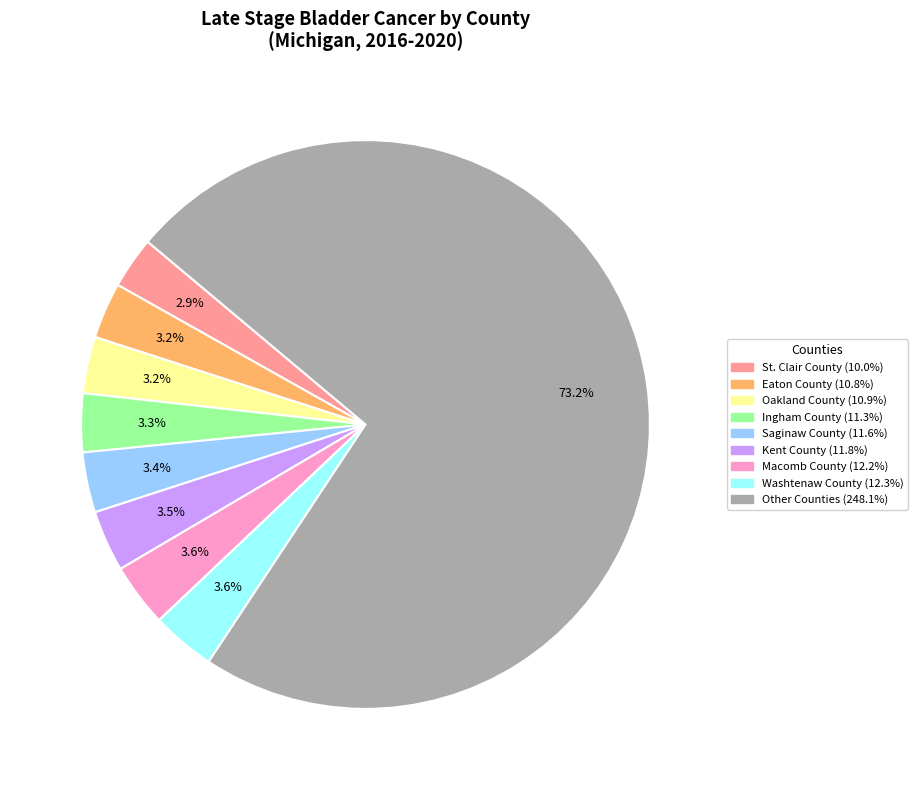

Is there any slice that represents more than half of the pie?

Yes